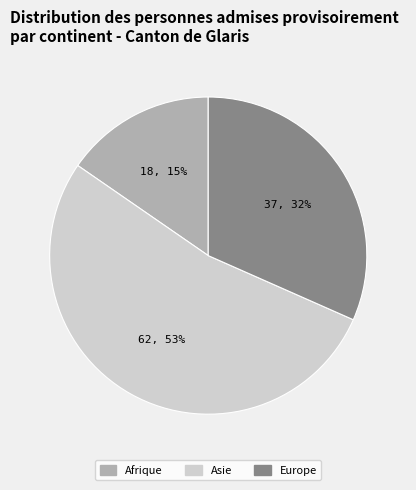

Is it true that Asie is 53% of the pie?

True